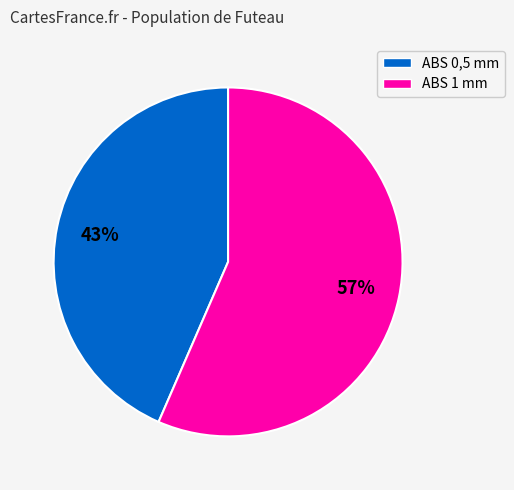

What percentage is the ABS 1 mm slice, to the nearest percent?

57%